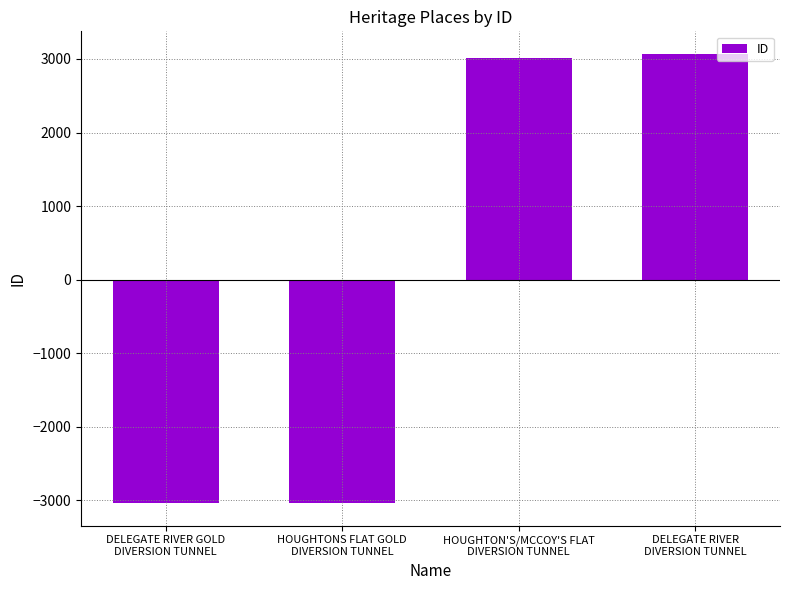

How many data points does each series have?

4